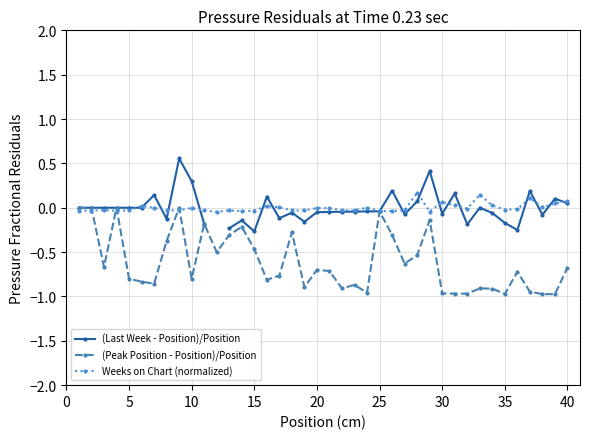

In (Peak Position - Position)/Position, how many points are higher than both neighbors (excluding endpoints)?

11